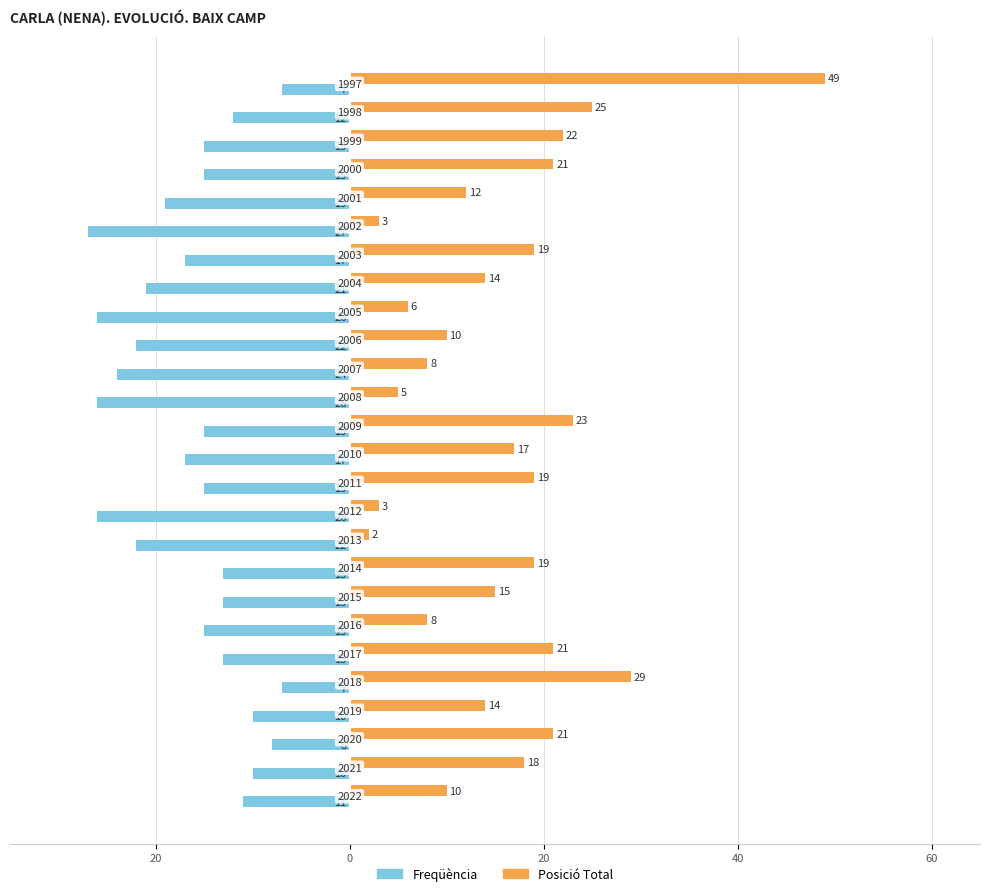

What are all the series names shown in the legend?

Freqüència, Posició Total